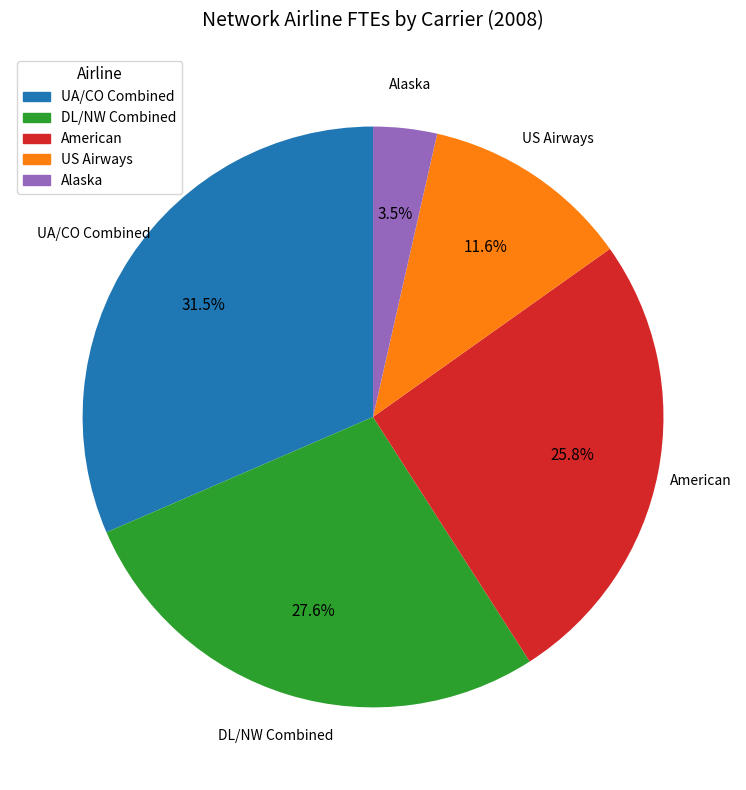

Which category has the biggest portion of the pie?

UA/CO Combined